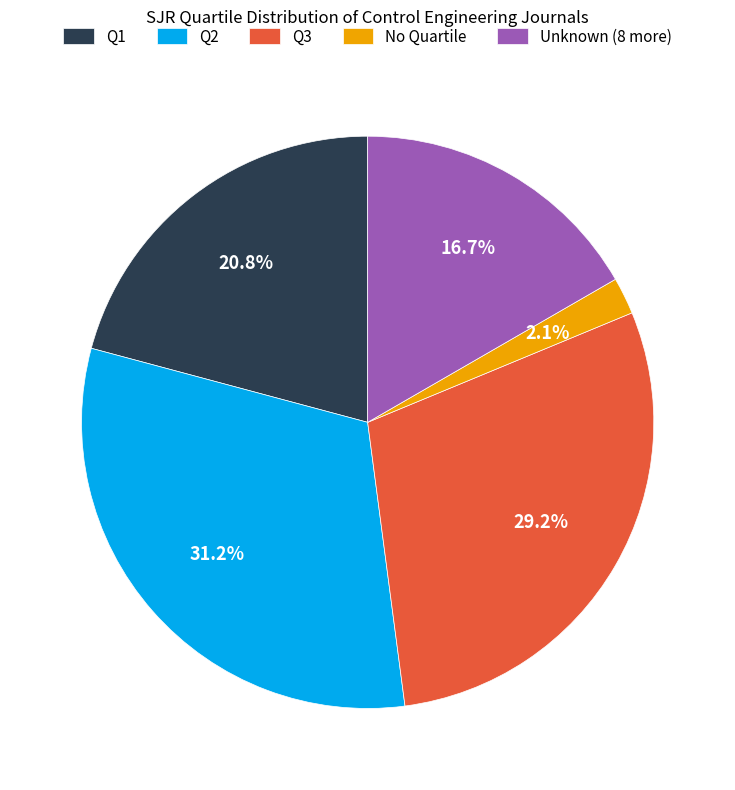

Does Q2 represent more than half of the total?

No